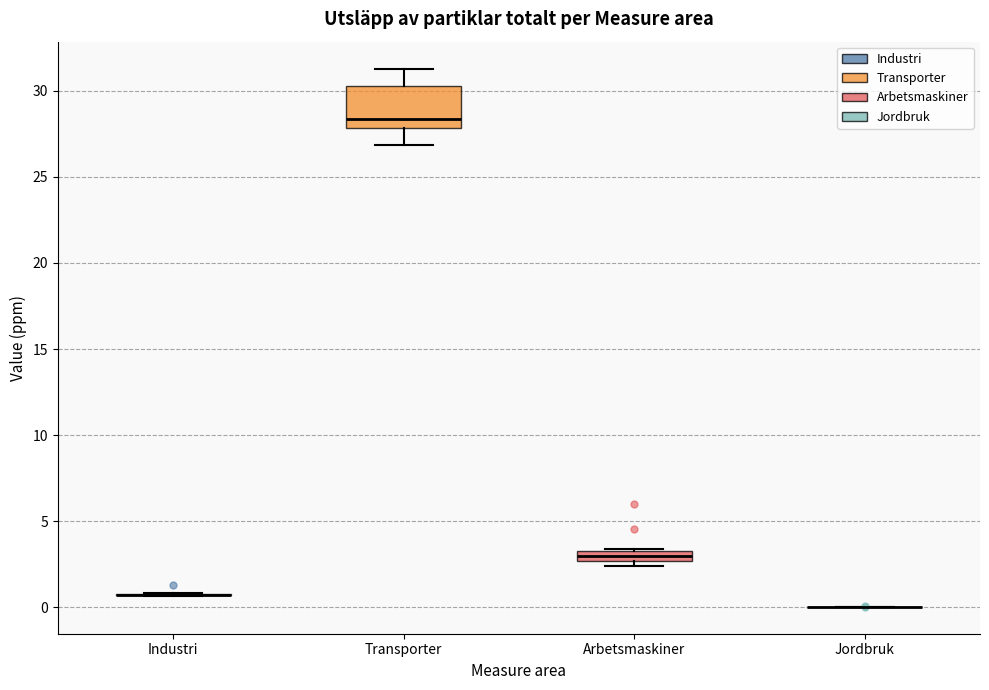

Comparing the boxes themselves (not the whiskers), which one is the tallest?

Transporter